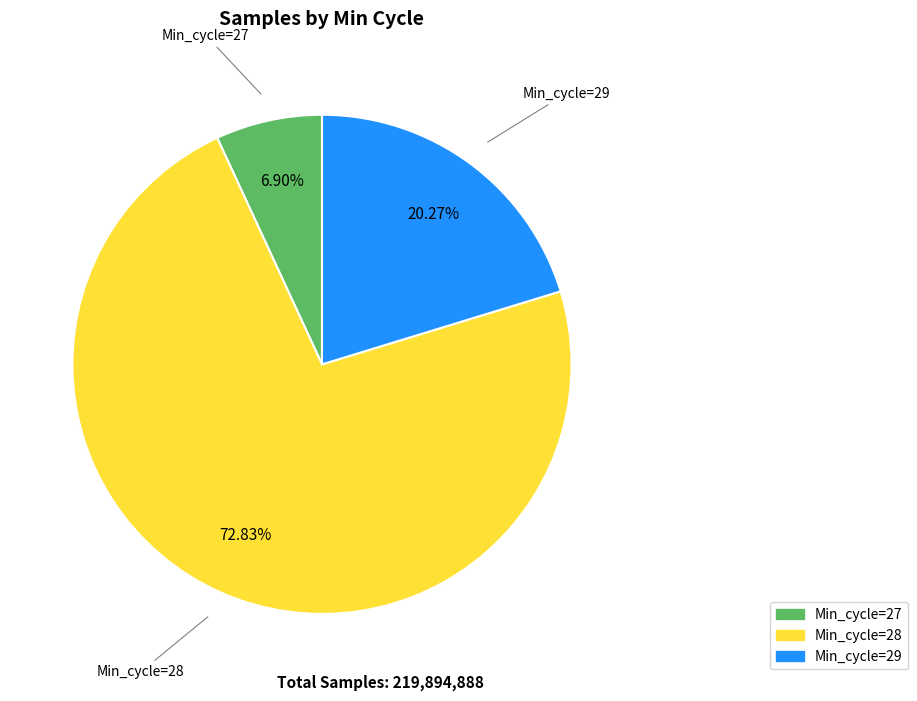

Is Min_cycle=27 the majority of the pie?

No